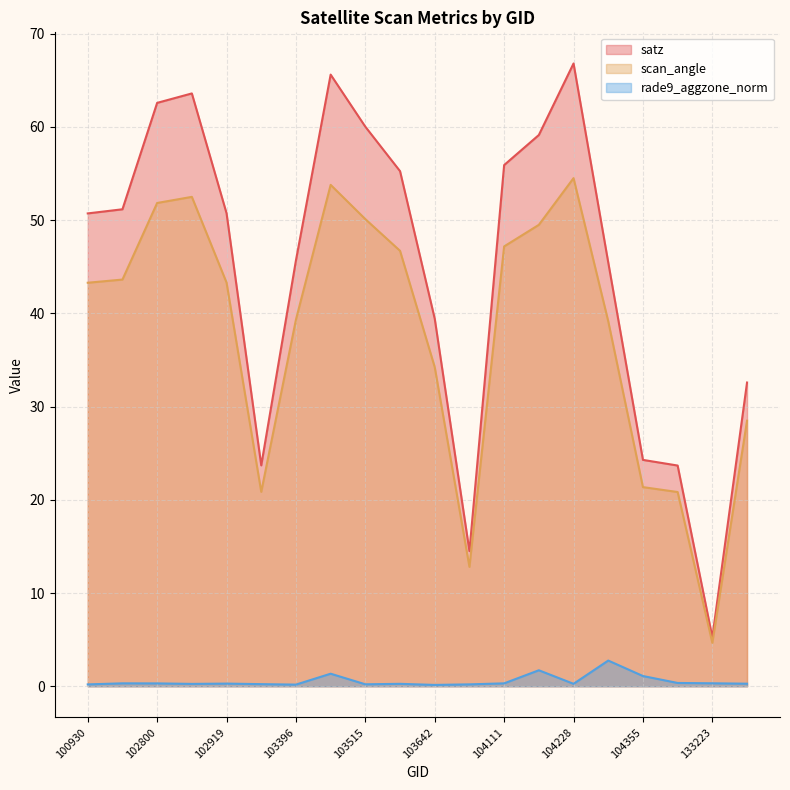

Reading right to left, transcribe all the data shown in this chart.

satz: 32.6	5.3	23.7	24.3	45.5	66.8	59.1	55.9	14.5	39.4	55.2	60.0	65.6	45.7	23.7	50.7	63.6	62.6	51.2	50.7
scan_angle: 28.5	4.7	20.8	21.4	39.1	54.5	49.5	47.2	12.8	34.2	46.7	50.1	53.8	39.3	20.8	43.3	52.5	51.8	43.6	43.3
rade9_aggzone_norm: 0.3	0.3	0.4	1.1	2.8	0.3	1.7	0.3	0.2	0.1	0.3	0.2	1.3	0.2	0.2	0.3	0.3	0.3	0.3	0.2